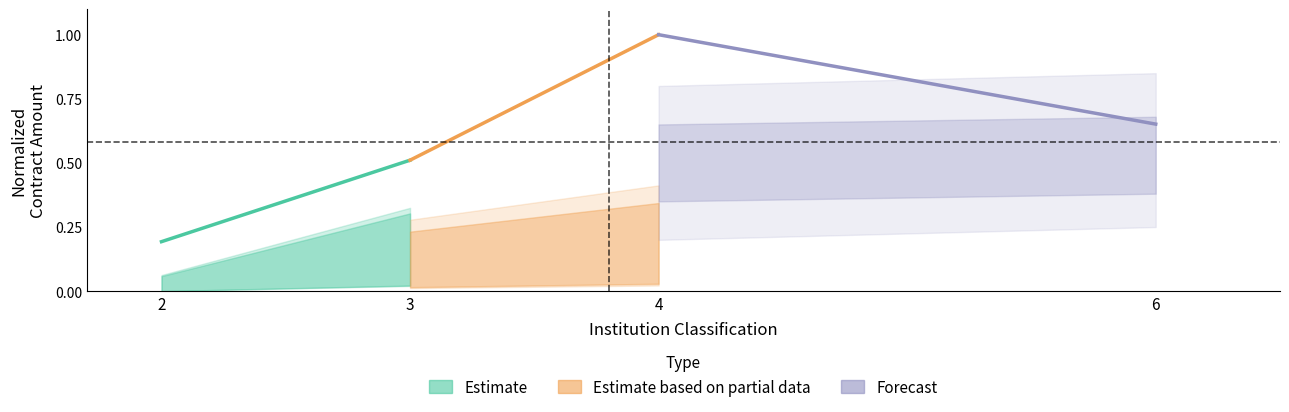

What is the value of the Estimate based on partial data point at the 2nd from the left?

1.0